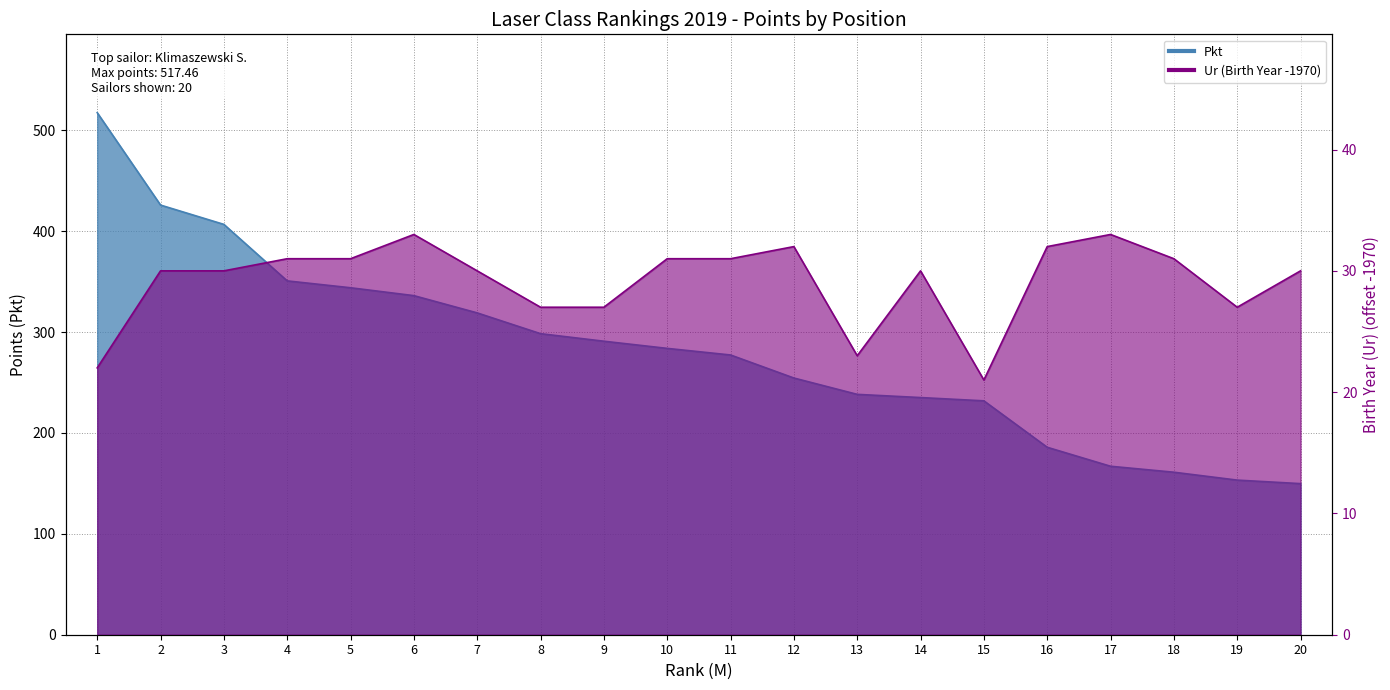

True or false: Pkt and Ur cross at least once.

False